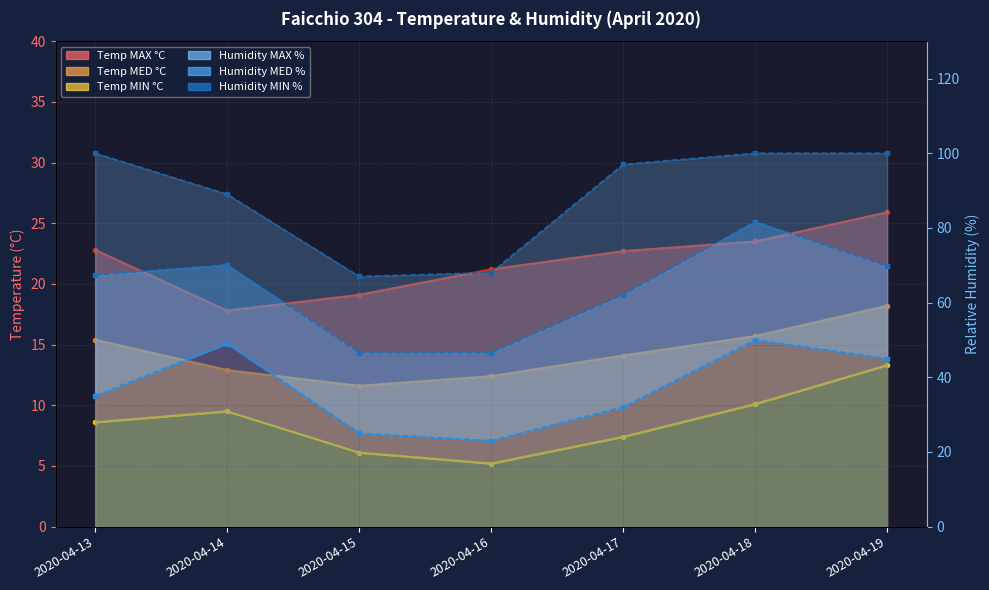

What is the value of the Temp MED °C point at the 2nd from the left?

12.9